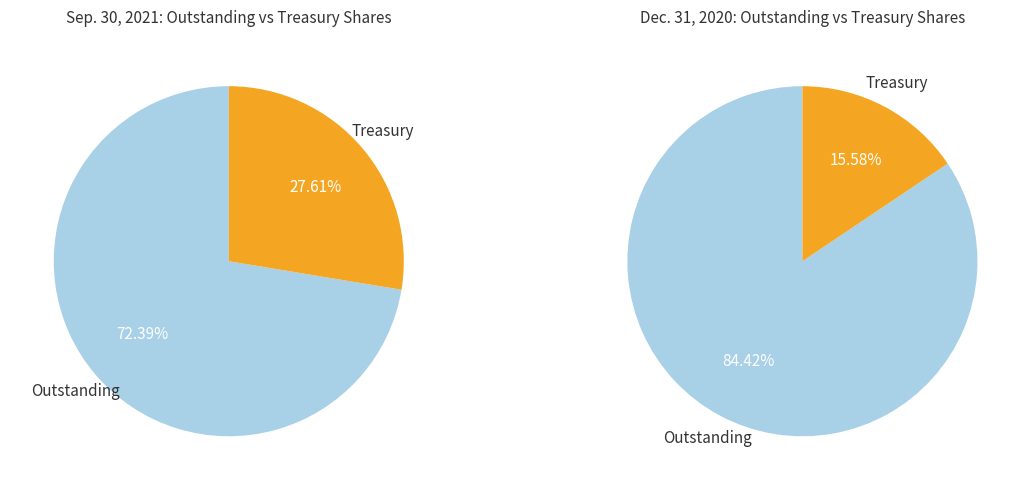

Does any single category account for the majority?

Yes